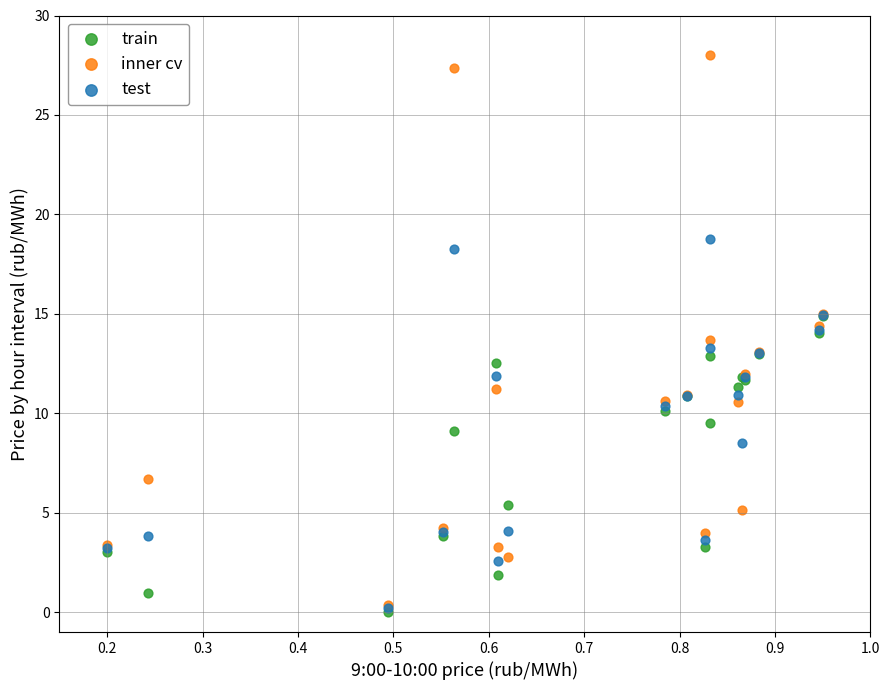

In the train series, what Y value is closest to 7?

5.4